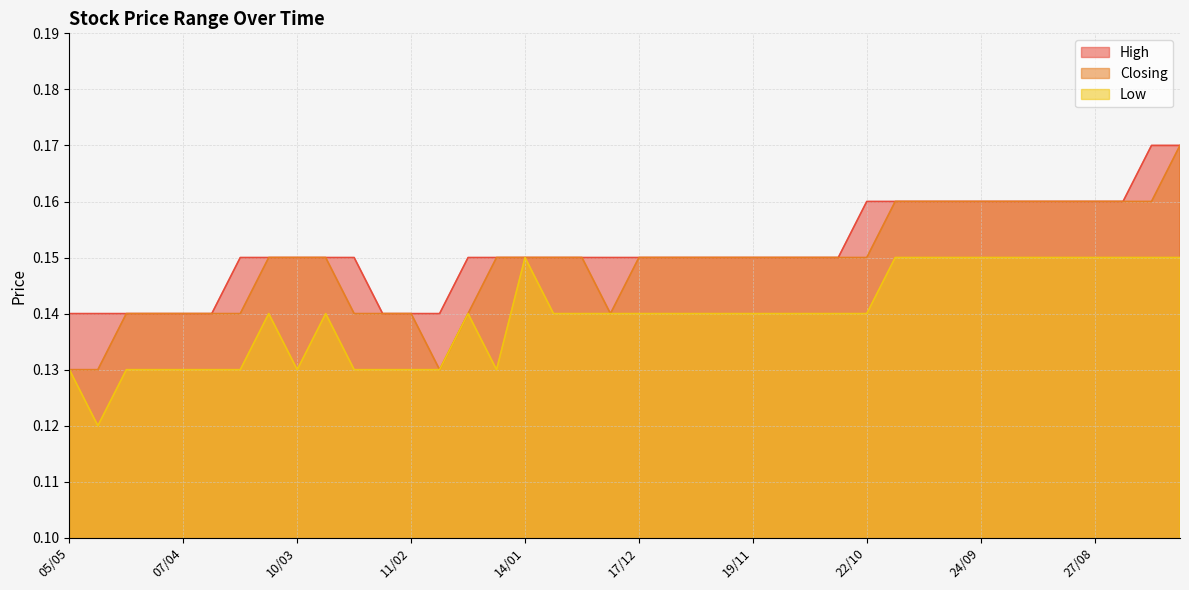

True or false: Low and High cross at least once.

False